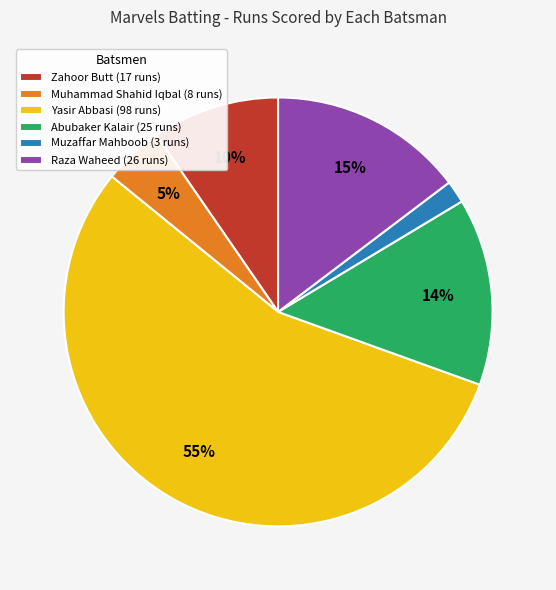

To the nearest percent, what portion does Zahoor Butt represent?

10%